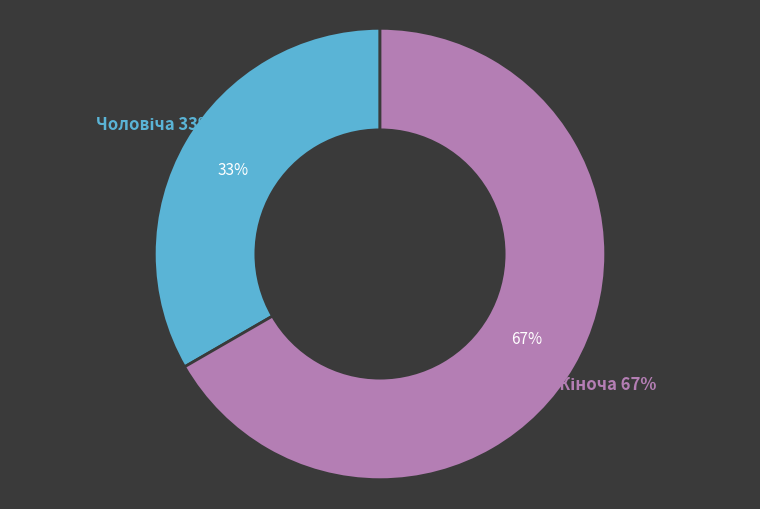

What is the smallest slice in the pie chart?

Чоловіча